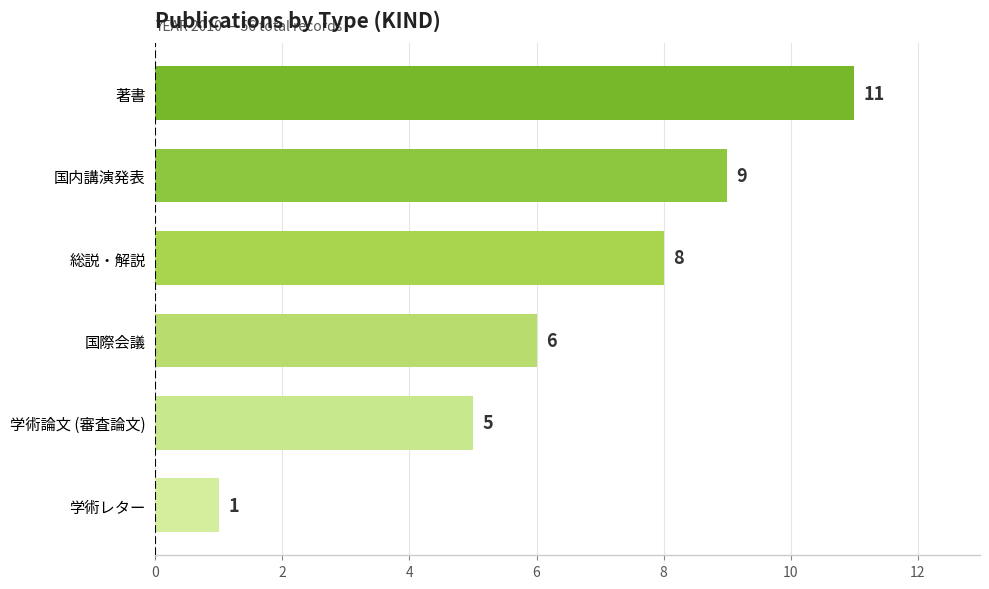

List the labels in order of value, largest first.

著書, 国内講演発表, 総説・解説, 国際会議, 学術論文 (審査論文), 学術レター